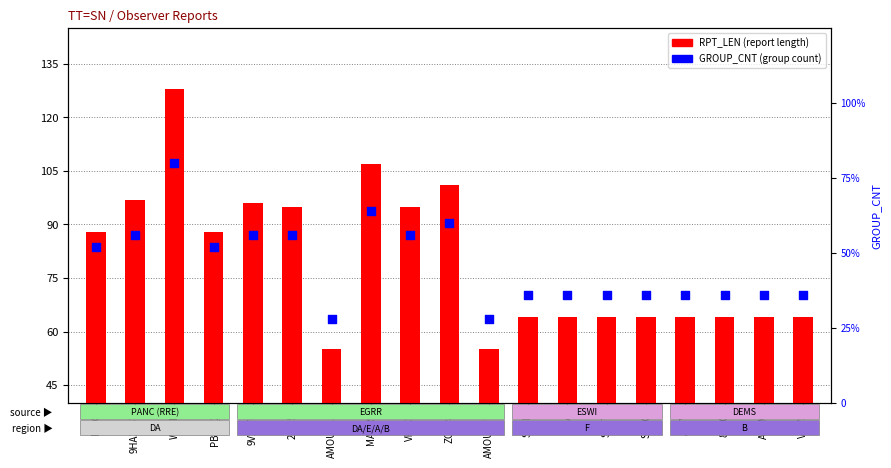

What is the total value across all series at AUVM?

100